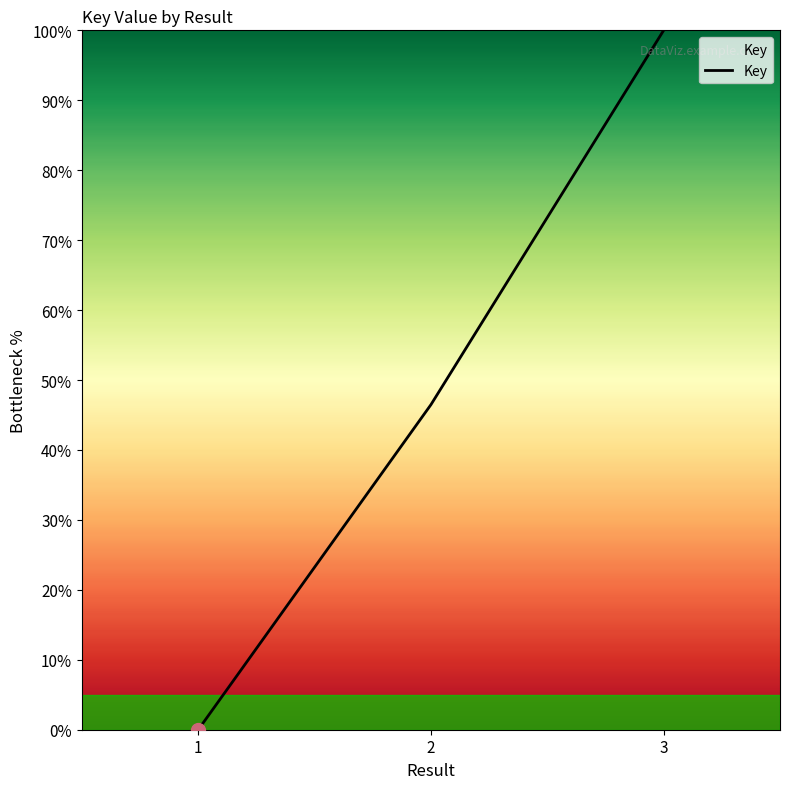

Rank the categories by value from highest to lowest.

3, 2, 1